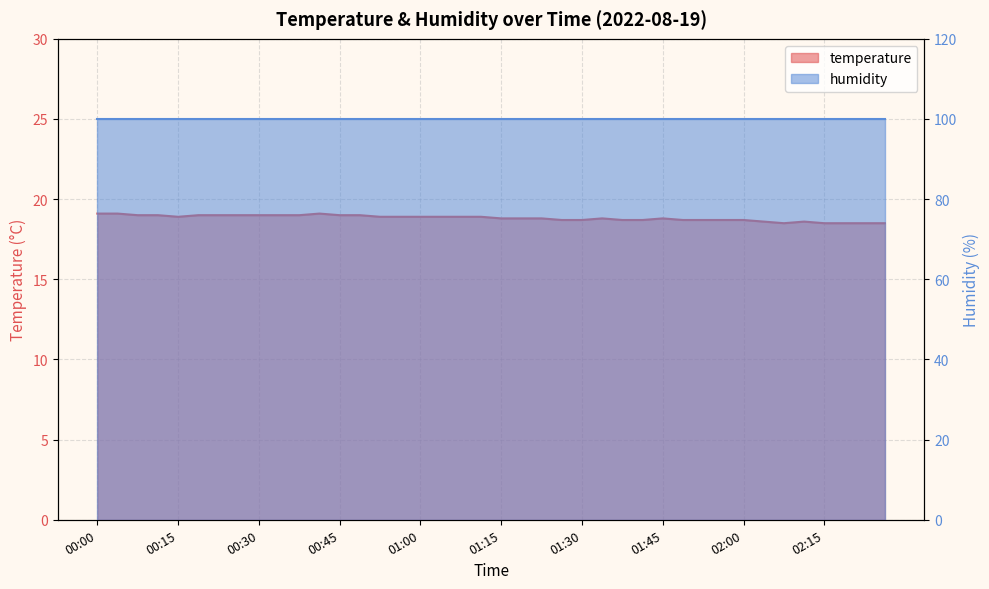

What is the greatest value displayed?

19.1